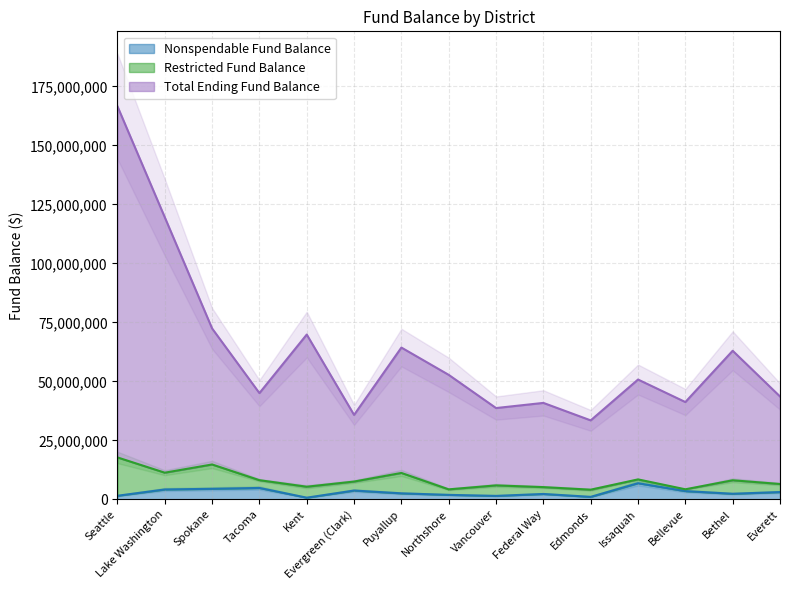

At which category is the sum across all series the highest?

Seattle